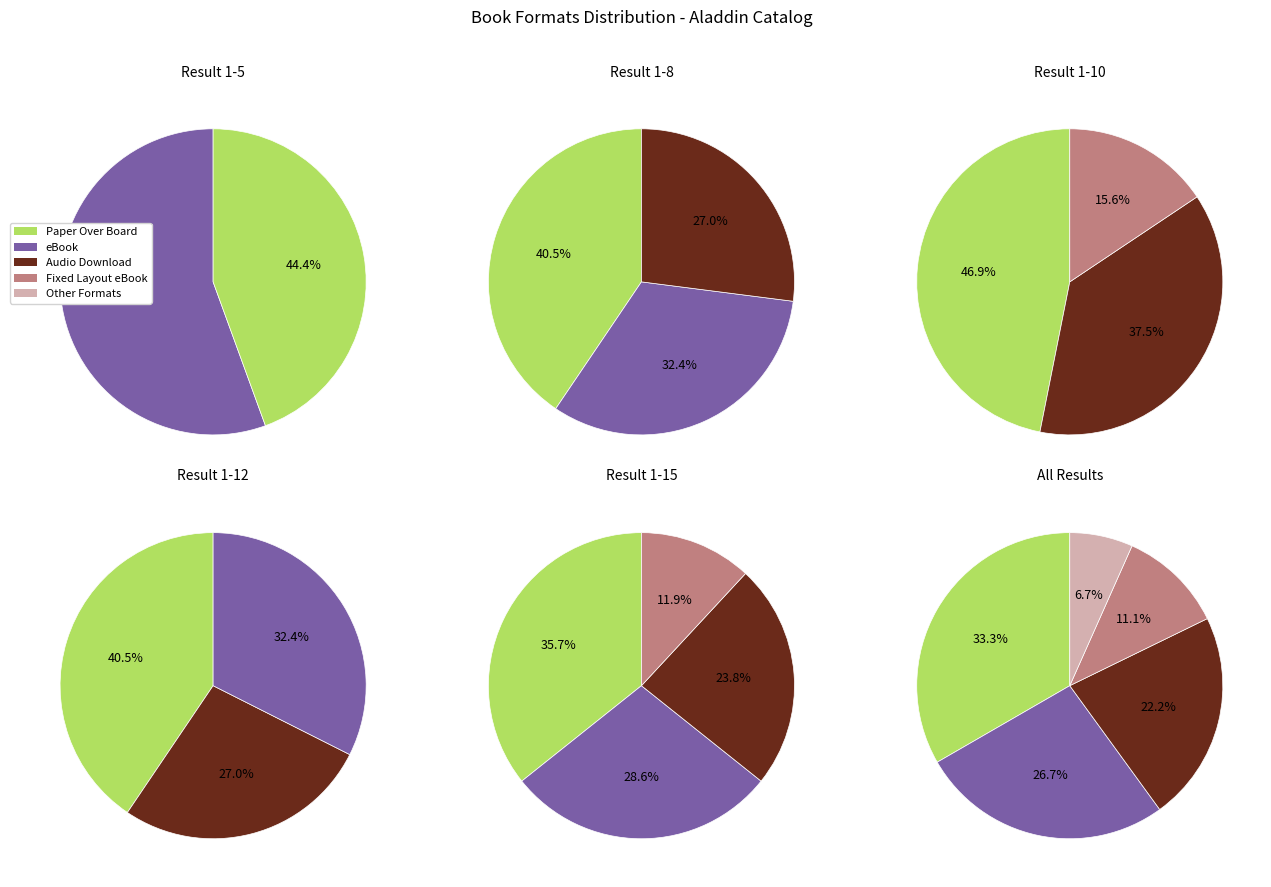

Which category has the biggest portion of the pie?

Paper Over Board